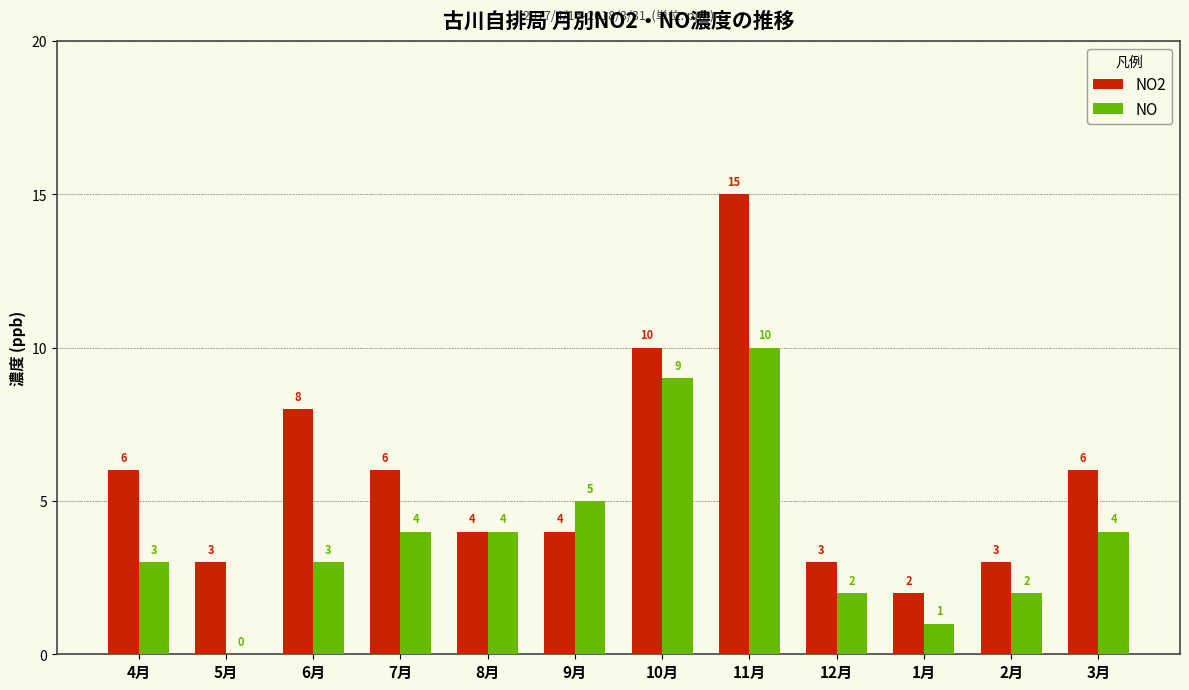

What are all the series names shown in the legend?

NO2, NO